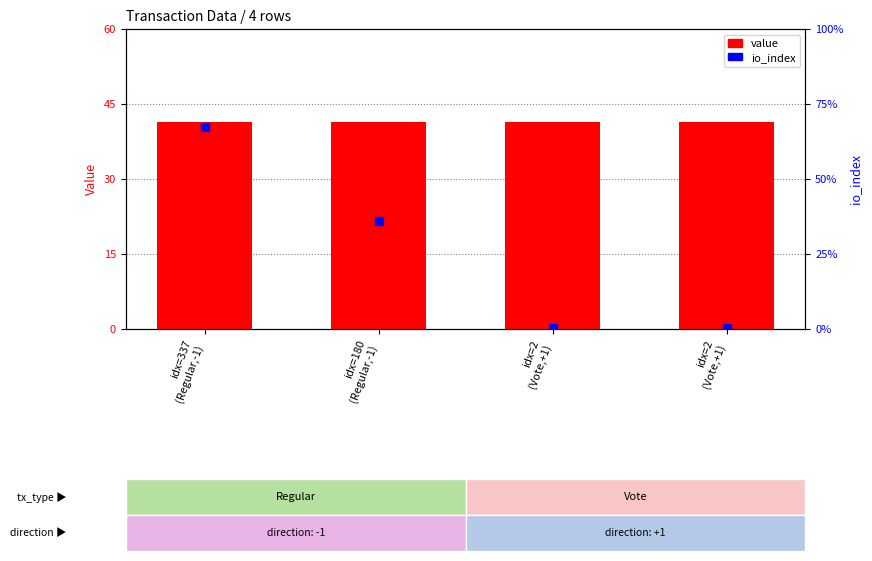

Which series has the largest total across all categories?

io_index